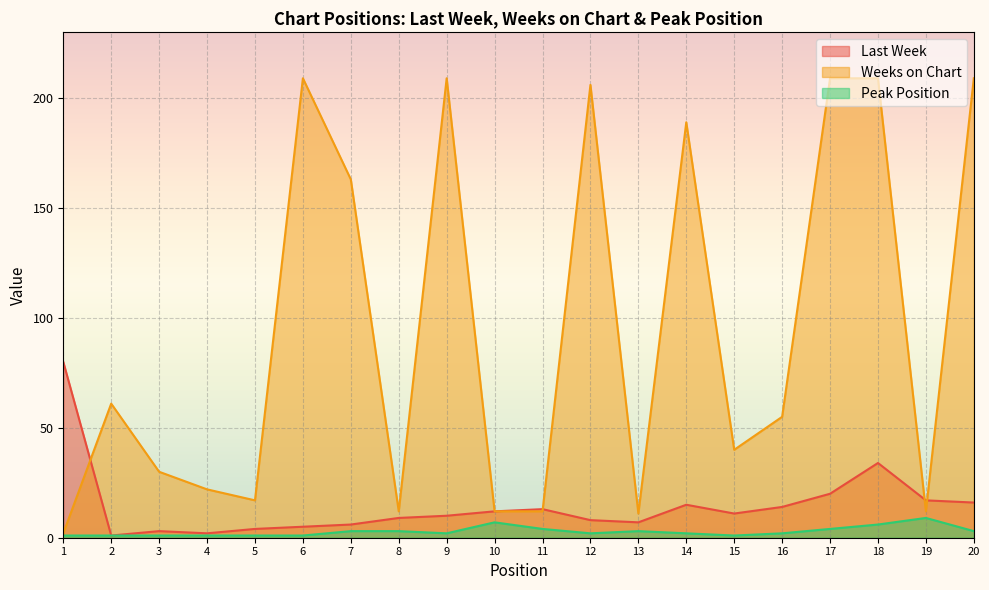

What is the value of the Last Week point at the 18th from the left?

34